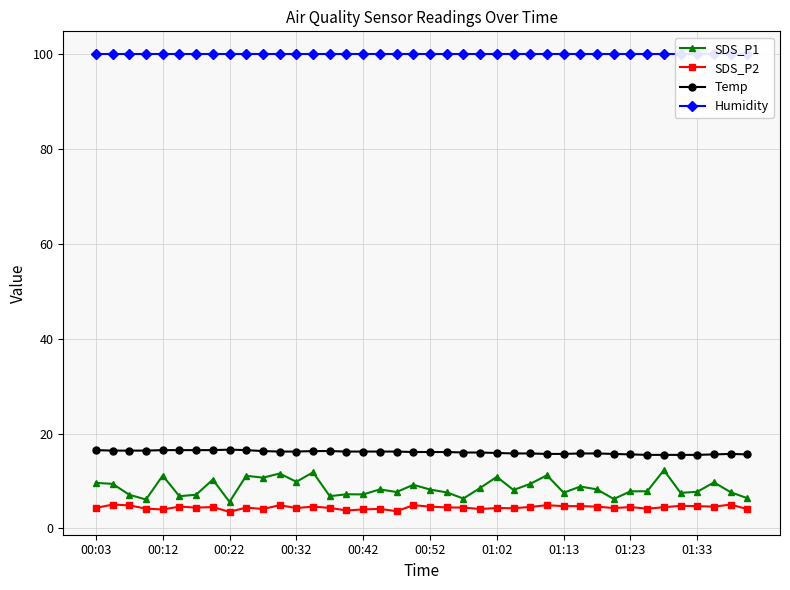

What is the difference between the maximum and minimum values in the SDS_P2 series?

1.5